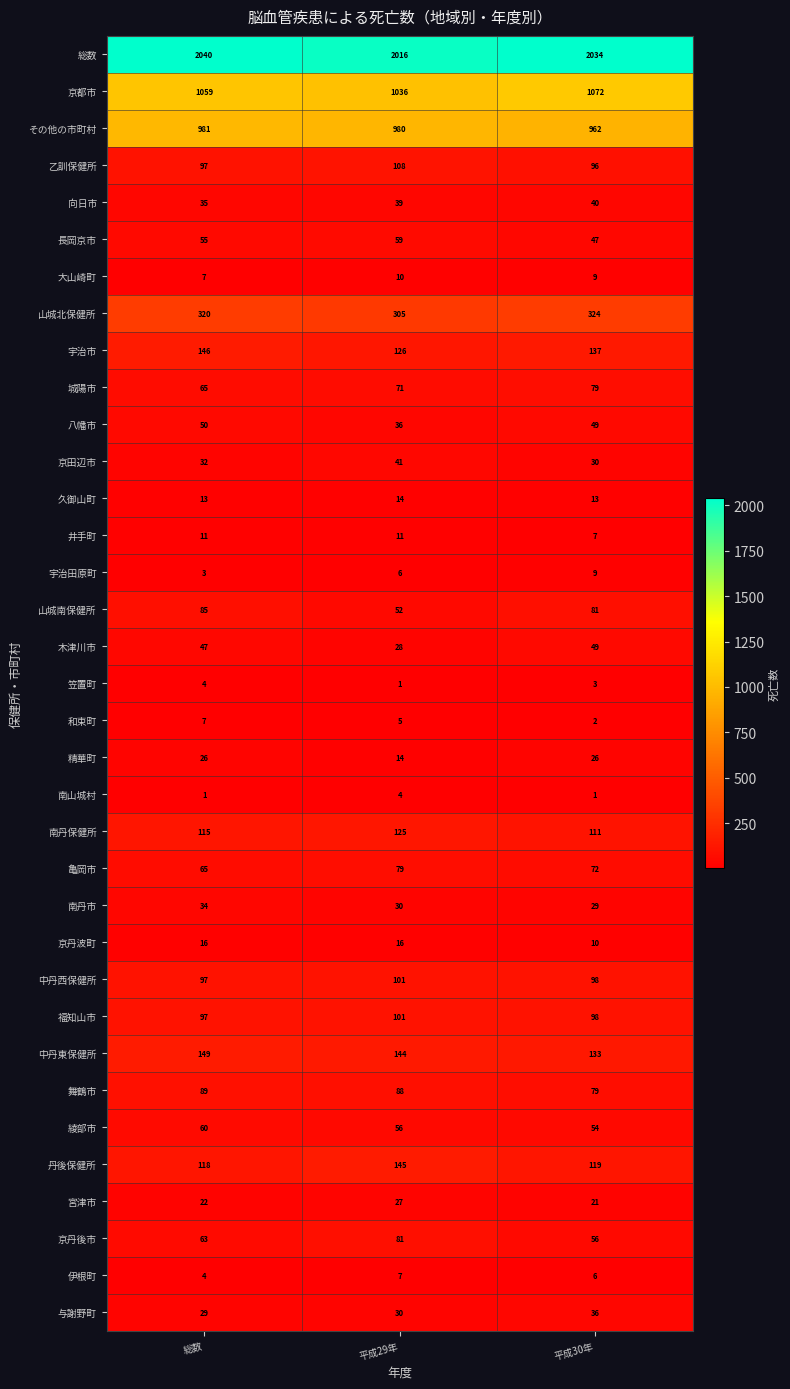

What is the sum of all 綾部市 values?

170